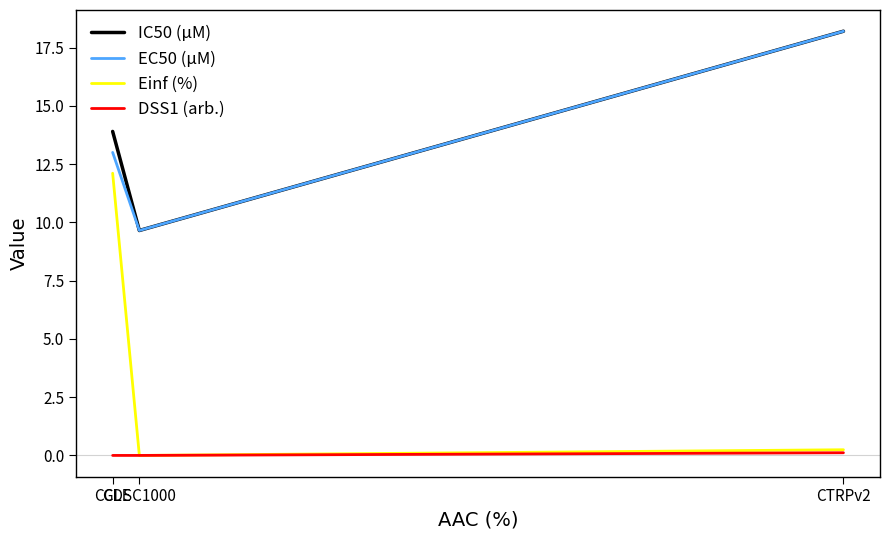

At which category is the sum across all series the highest?

CCLE